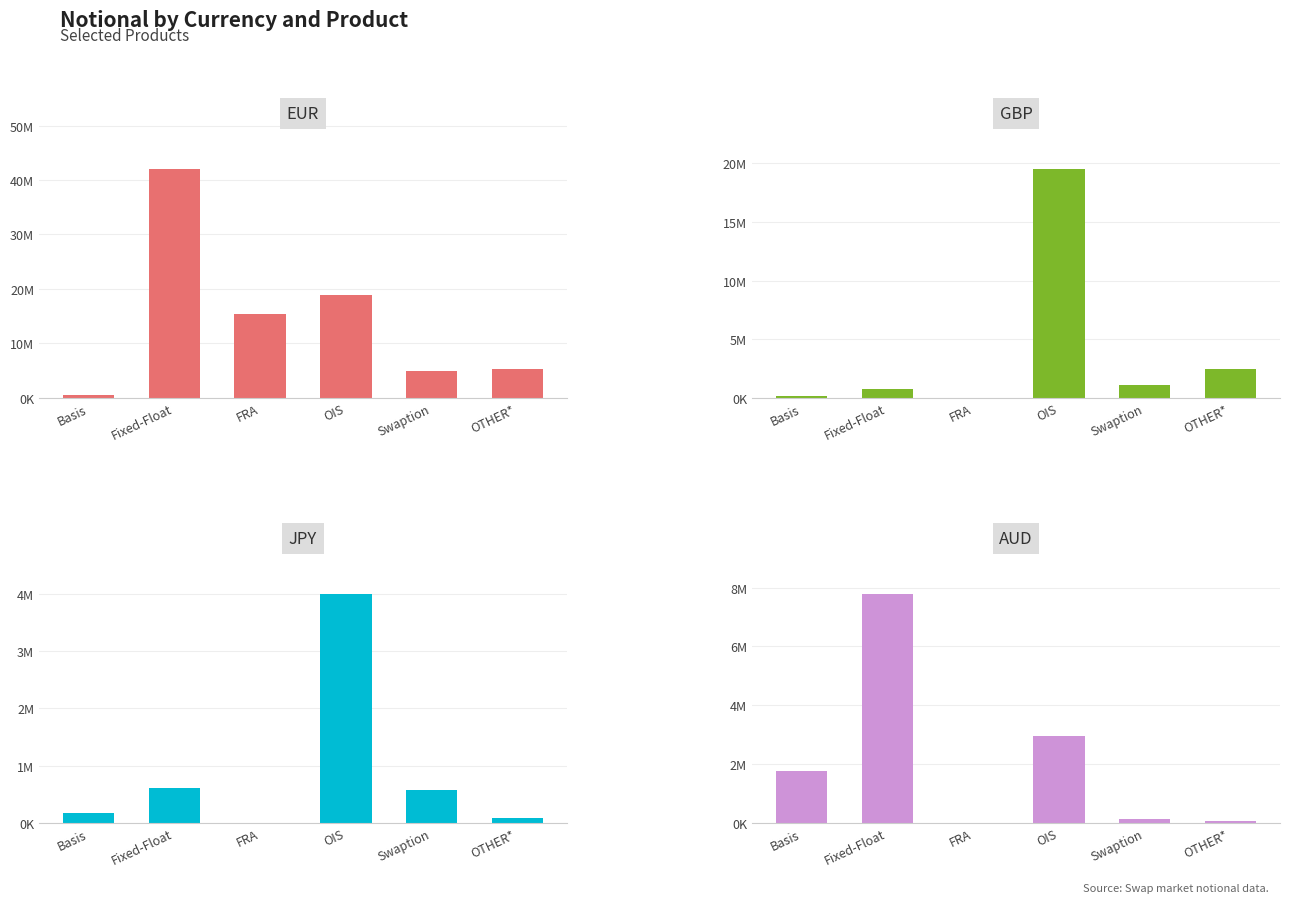

What value does the GBP series have at OIS?

19497975